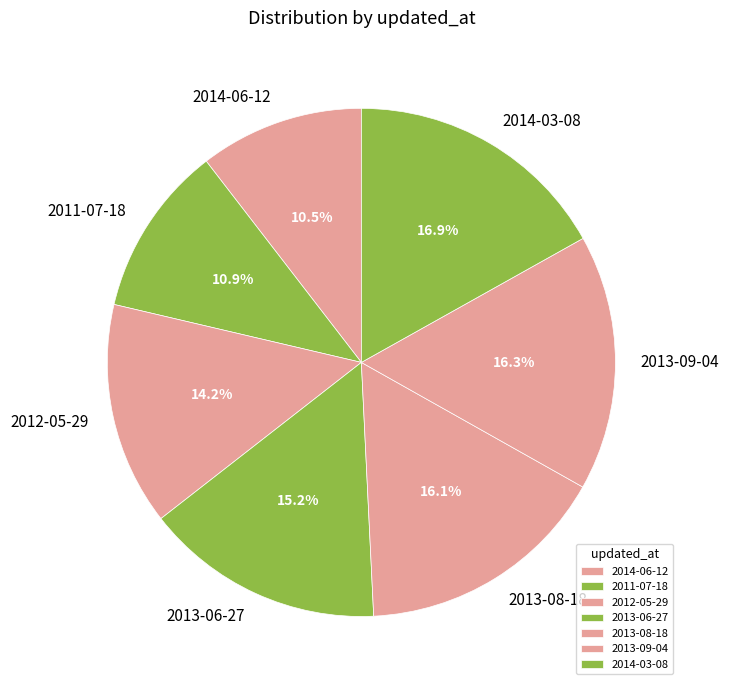

What percentage is NOT represented by 2012-05-29?

85.8%